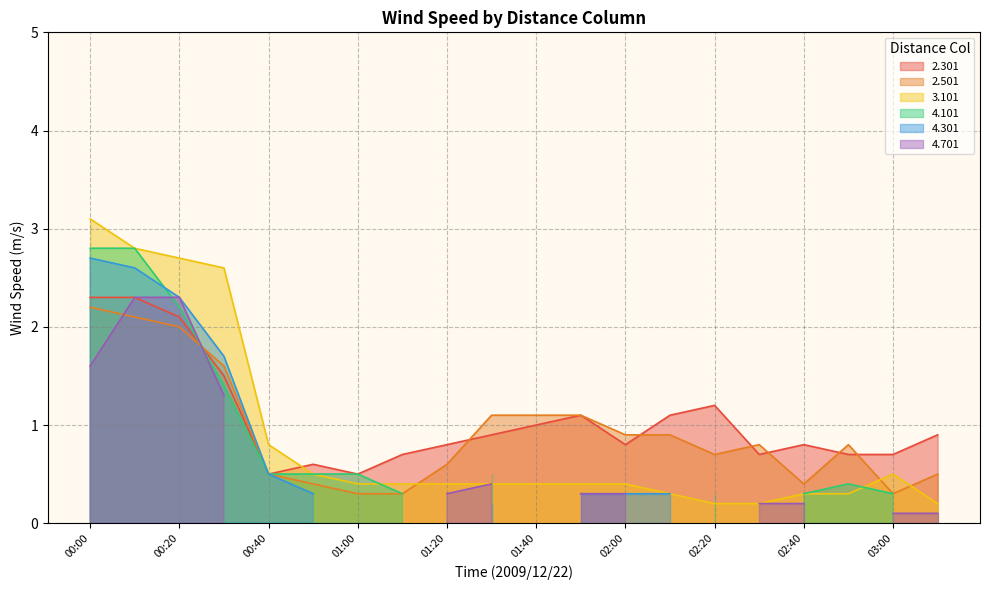

The 2.301 series shows 1.2 at 03:00. True or false?

False